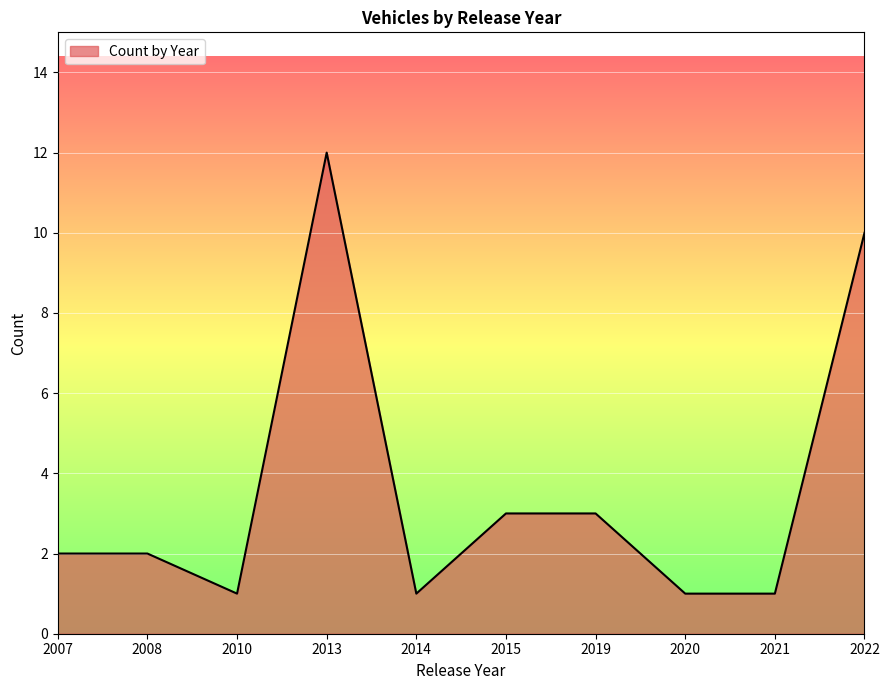

What is the difference between the maximum and minimum values?

11